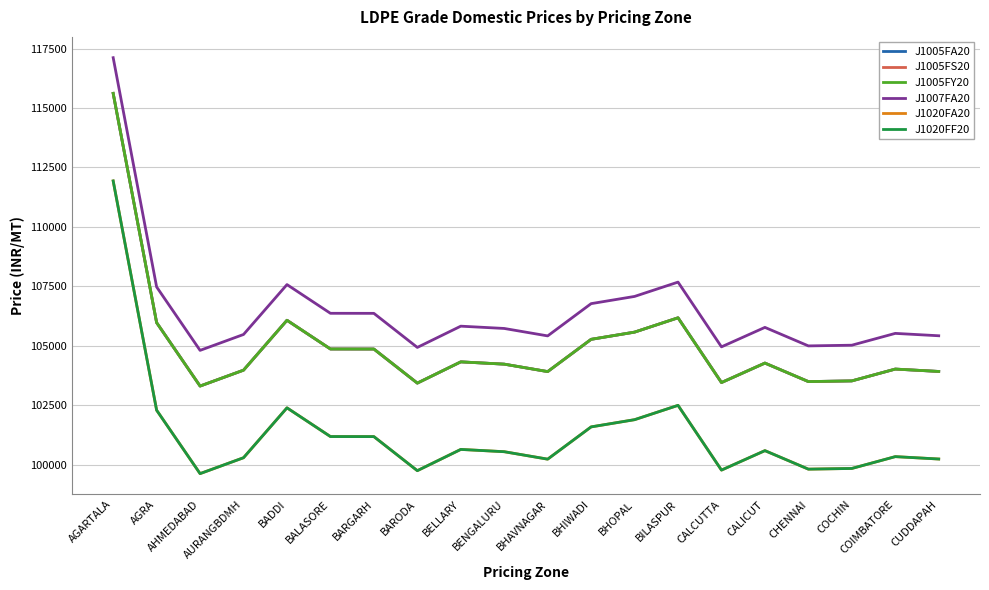

How many data points in J1005FS20 are less than 104279?

10